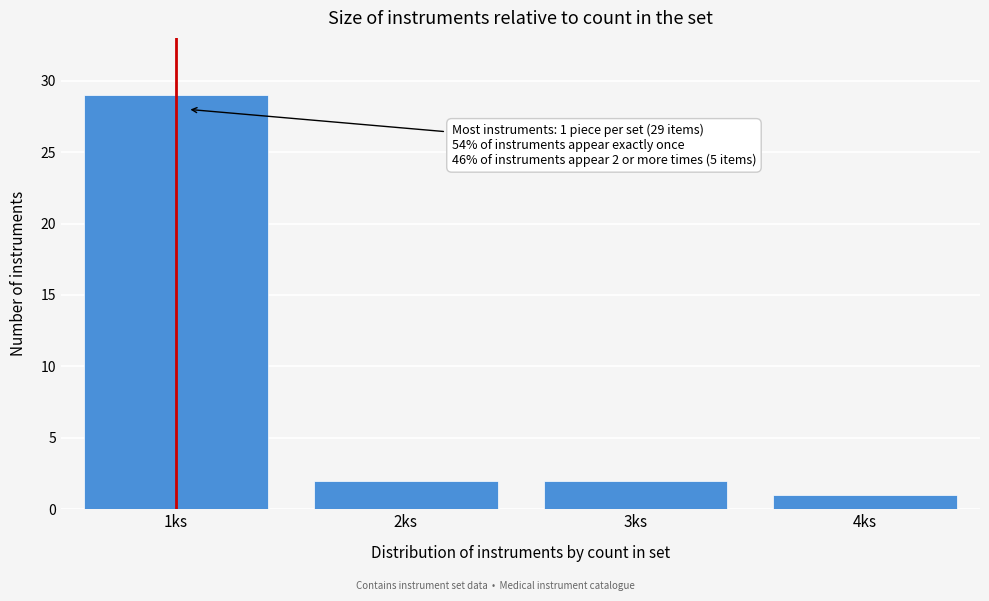

Reading right to left, transcribe all the data shown in this chart.

4ks=1	3ks=2	2ks=2	1ks=29